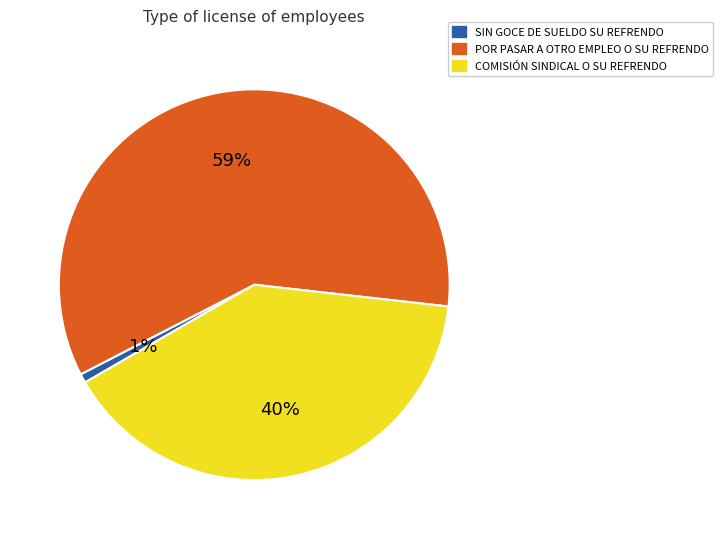

Is there any slice that represents more than half of the pie?

Yes